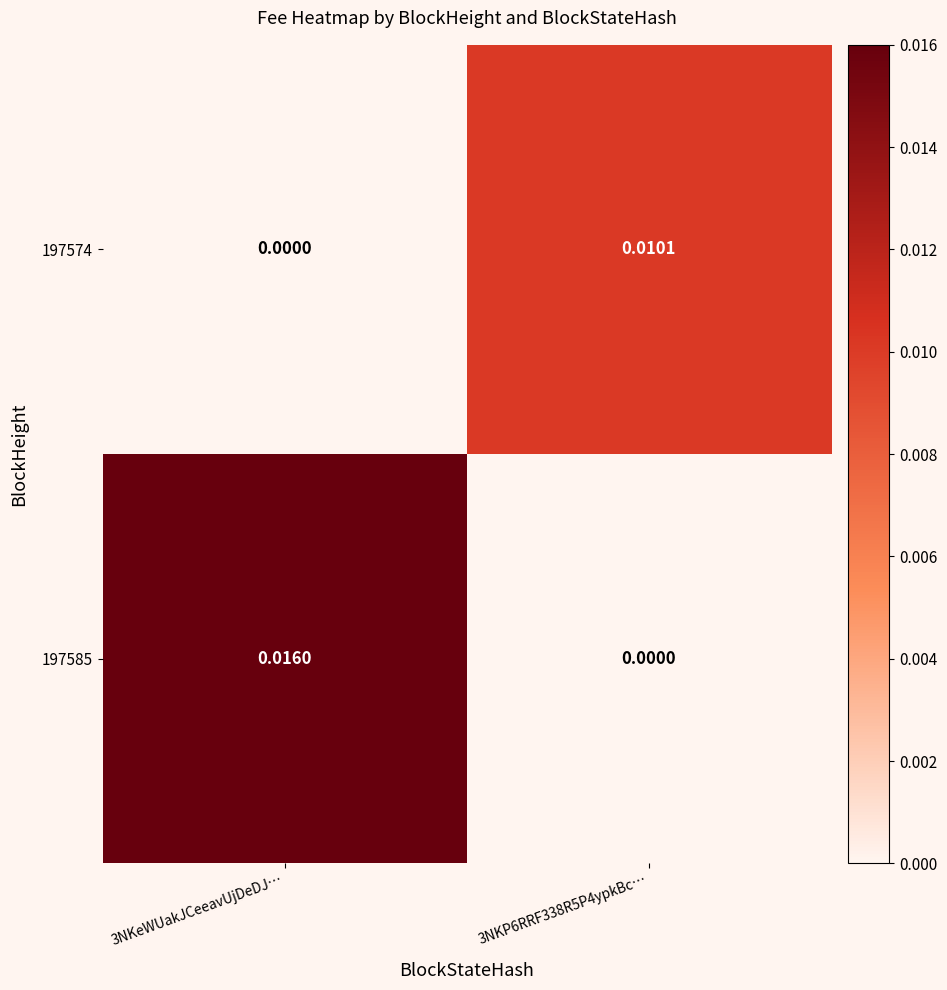

How many categories are shown in the chart?

2